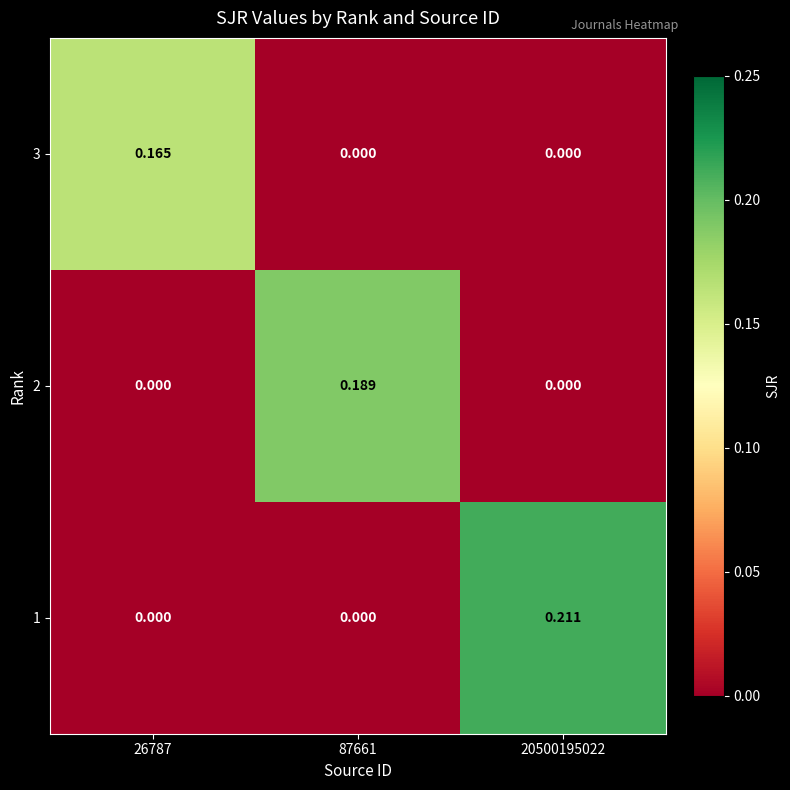

How many positive values does the 1 series have?

1